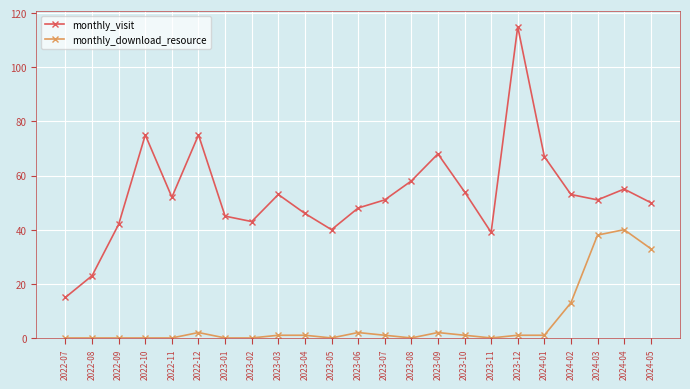

What is the total value across all series at 2023-03?

54